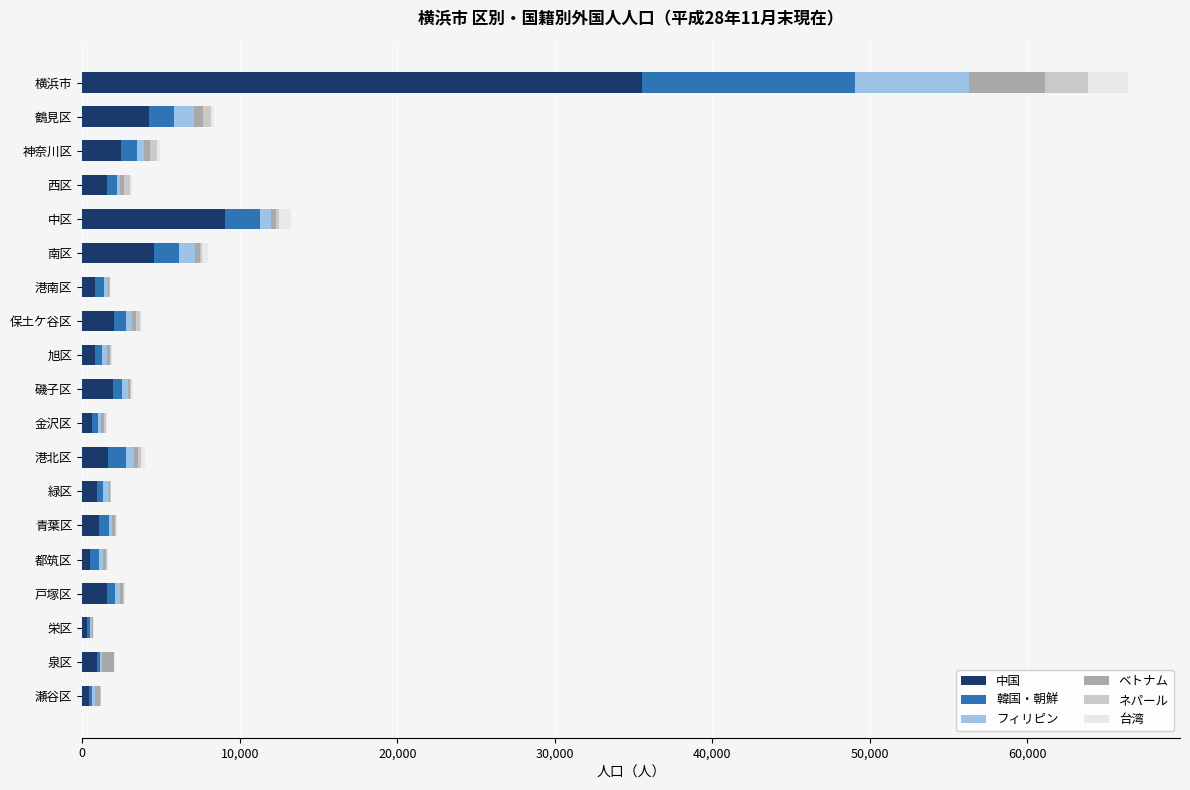

At which category is the sum across all series the highest?

横浜市